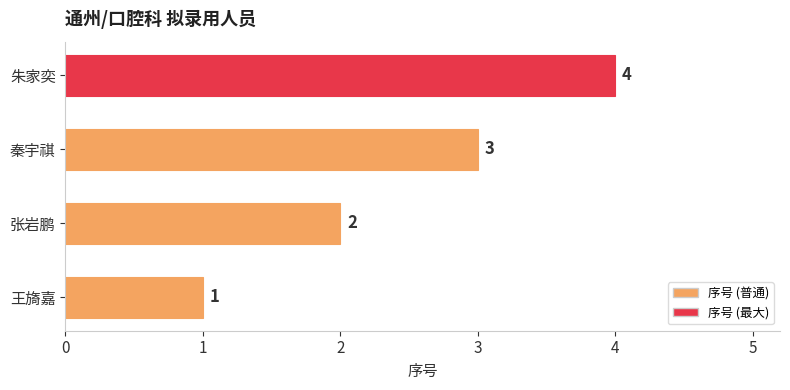

At which label is the value closest to 2?

张岩鹏